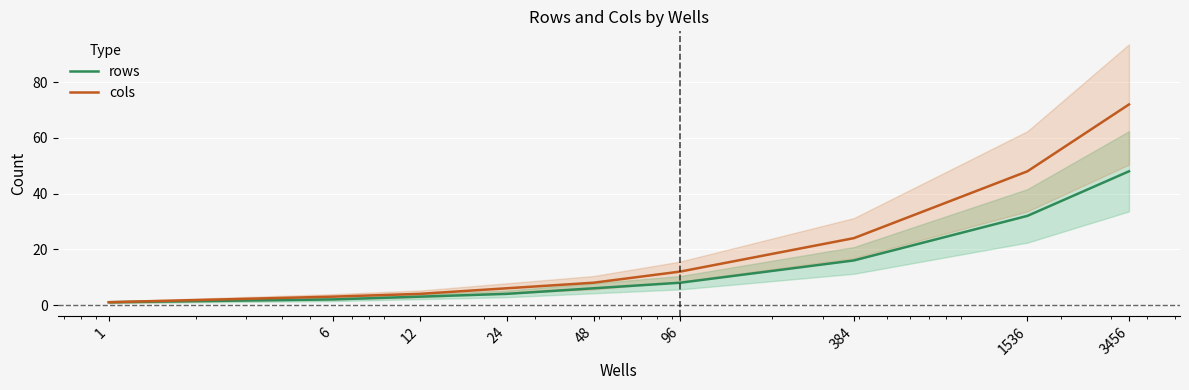

The value of cols at 96 is 12. True or false?

True